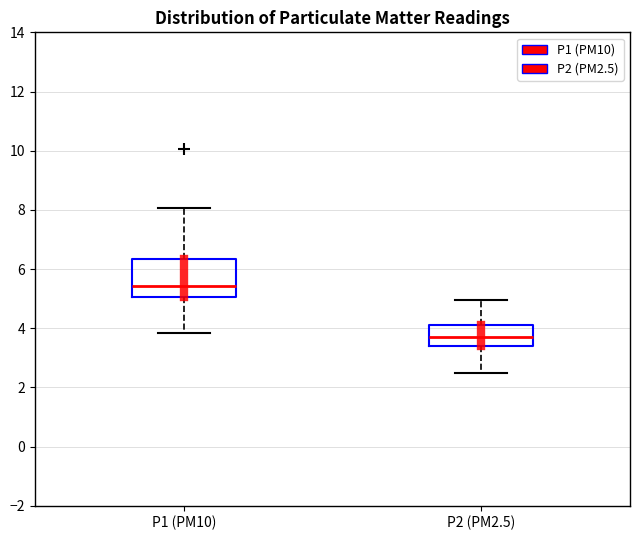

Reading left to right, transcribe this box plot: for each box, give where its median line is, the range the box spans, and where its two whiskers end, as read against the y-axis. The values are not printed on the chart, so give them approximately, as read against the axis.

P1 (PM10): median 5.4, box 5.0 to 6.4, whiskers 3.8 to 8.0
P2 (PM2.5): median 3.8, box 3.4 to 4.2, whiskers 2.6 to 5.0